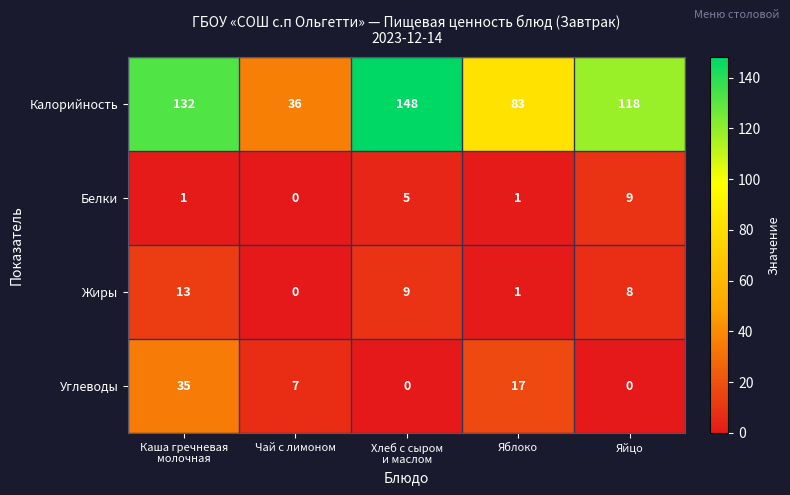

Reading left to right, list all the values displayed in this chart.

Калорийность: 132	36	148	83	118
Белки: 1	0	5	1	9
Жиры: 13	0	9	1	8
Углеводы: 35	7	0	17	0